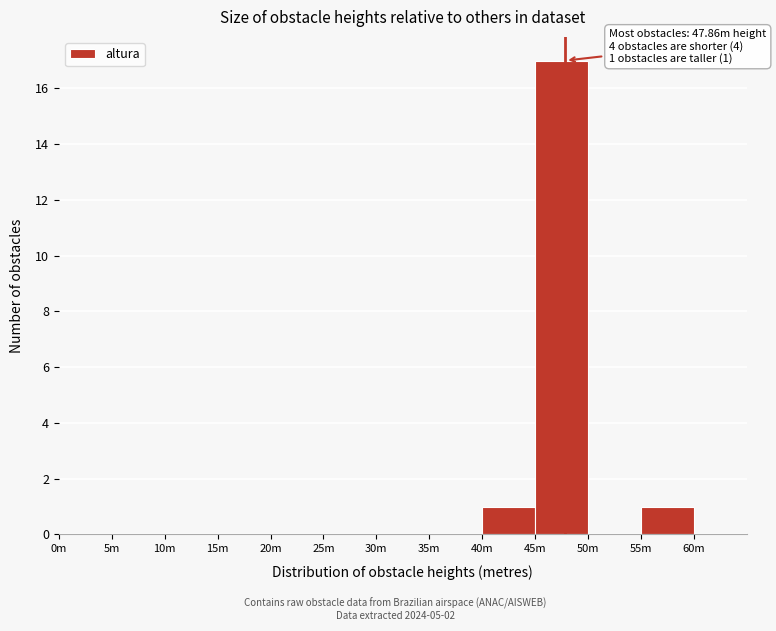

Reading left to right, transcribe all the data shown in this chart.

0m=0	5m=0	10m=0	15m=0	20m=0	25m=0	30m=0	35m=0	40m=1	45m=17	50m=0	55m=1